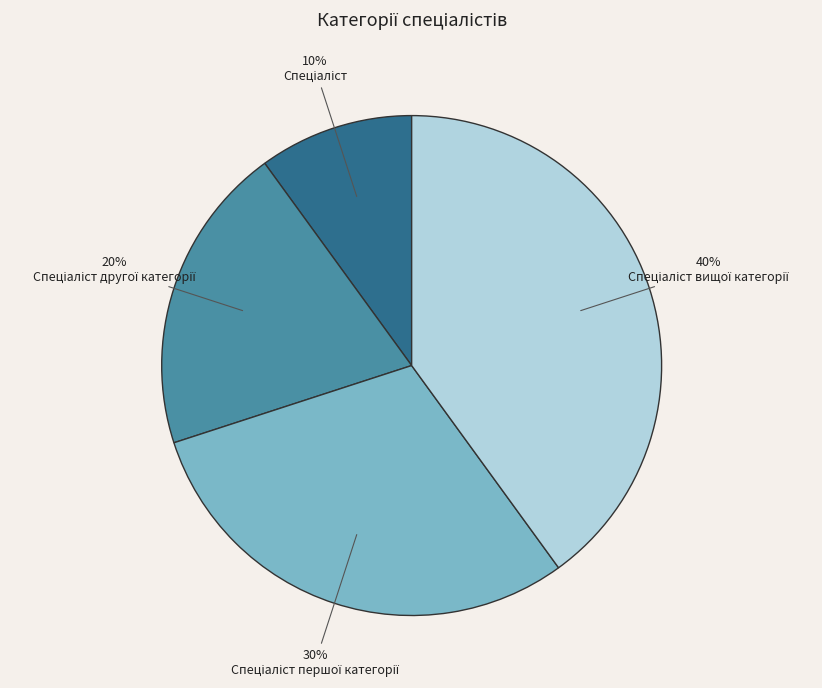

Is there a majority slice in this chart?

No